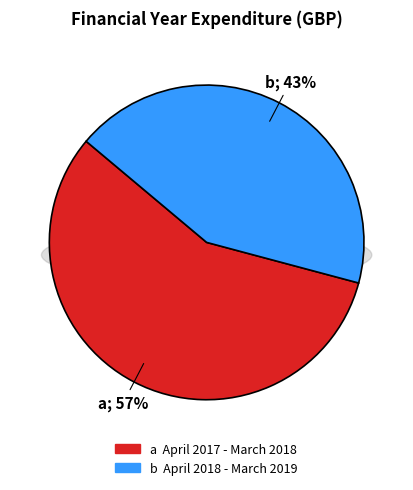

Is April 2017 - March 2018 the majority of the pie?

Yes